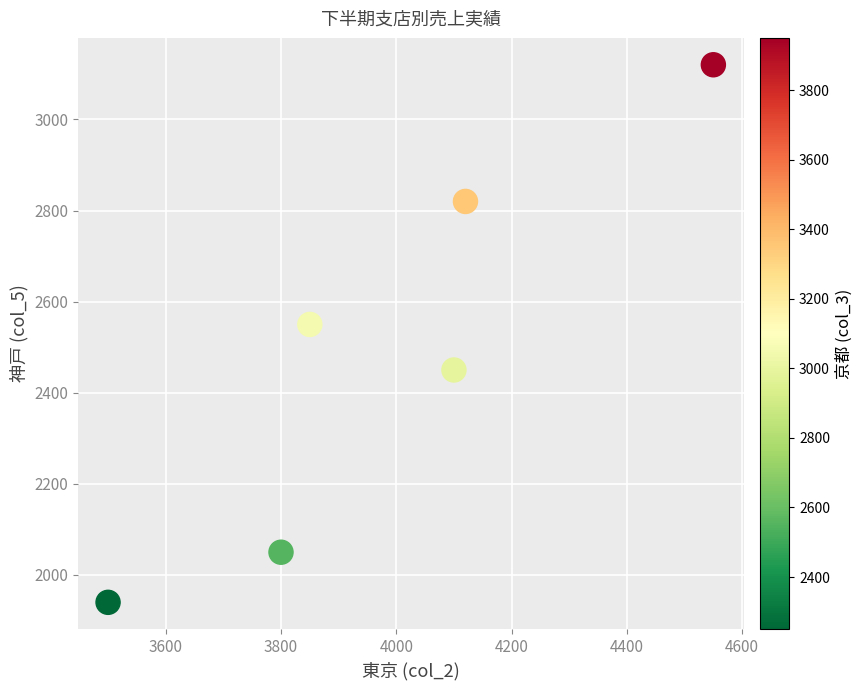

What Y value in the scatter plot is closest to 2530?

2550